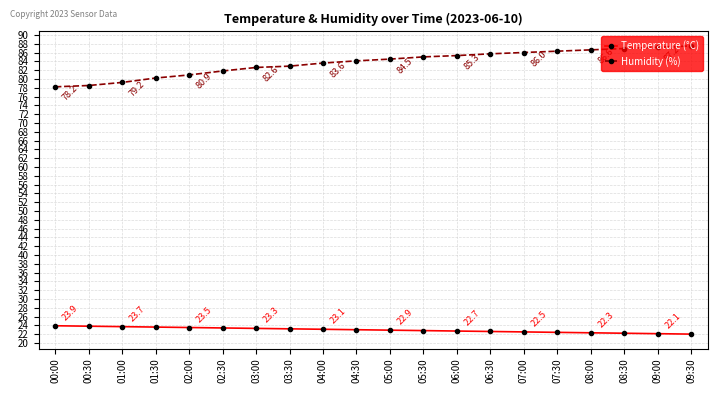

What is the value of the Humidity (%) point at the 17th from the left?

86.6